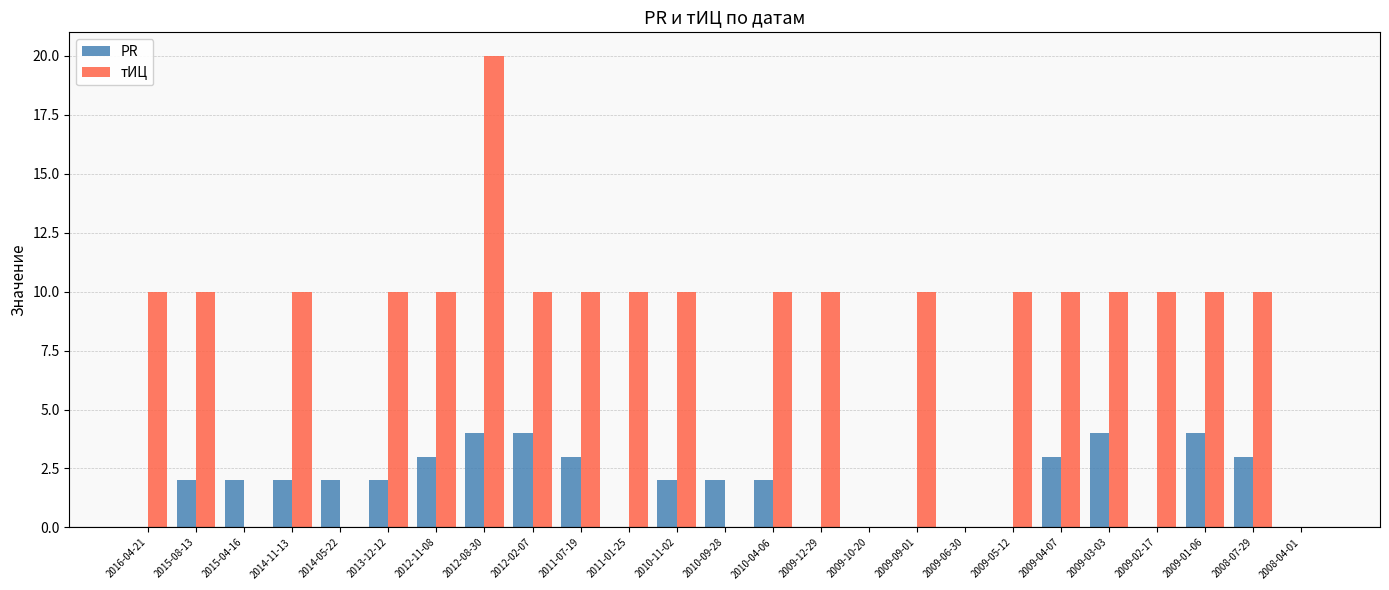

What is the sum of the PR values at 2009-02-17 and 2014-11-13?

2